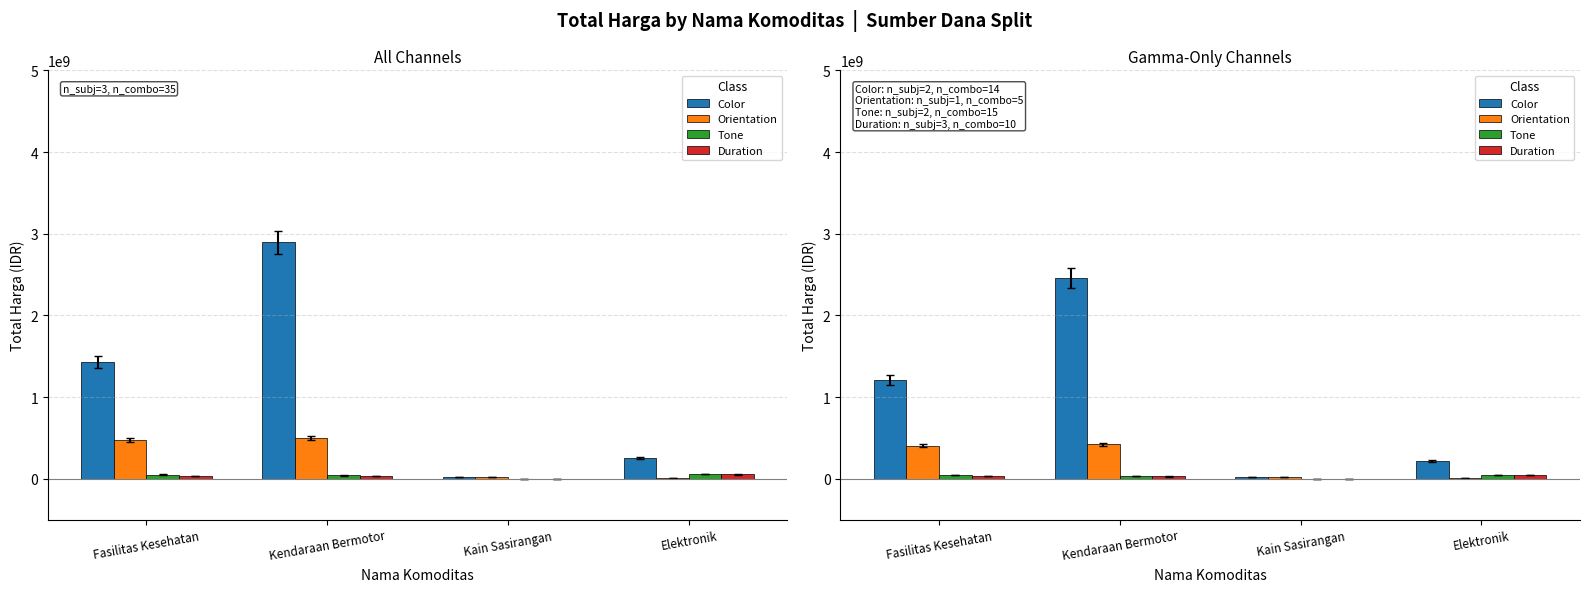

What is the difference between the maximum and second lowest values in the Color series?

2245506200